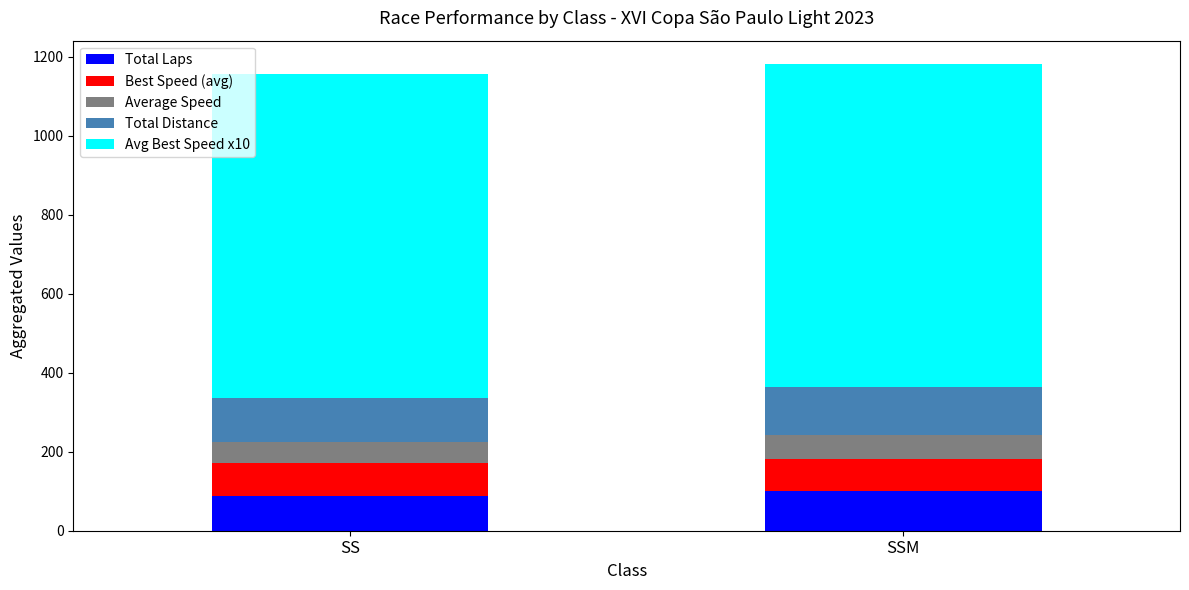

Is it true that Total Laps equals 89.0 at SS?

True